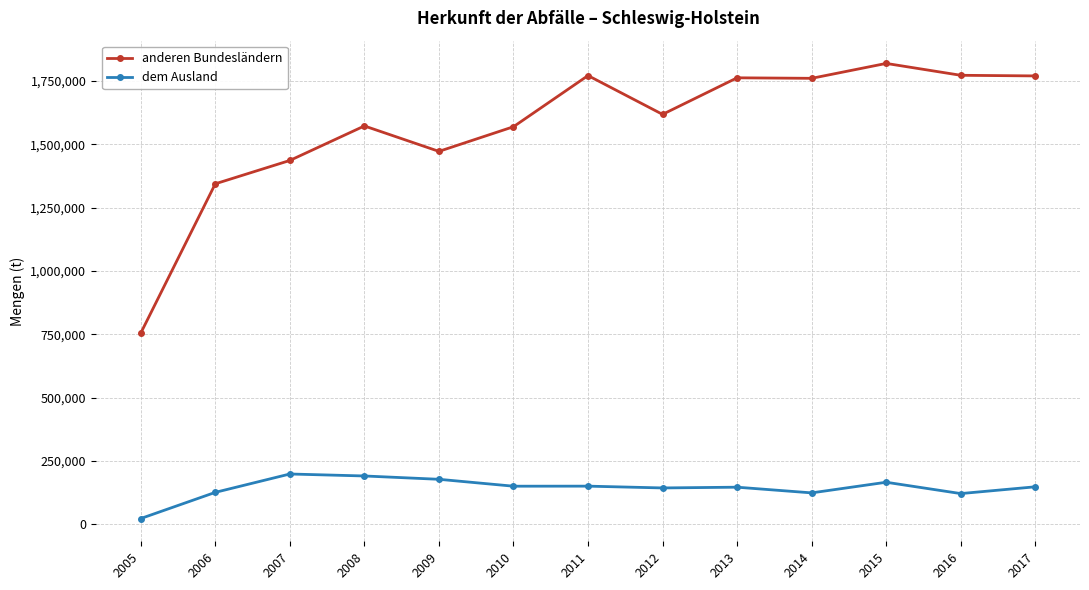

True or false: dem Ausland and anderen Bundesländern intersect in this chart.

False